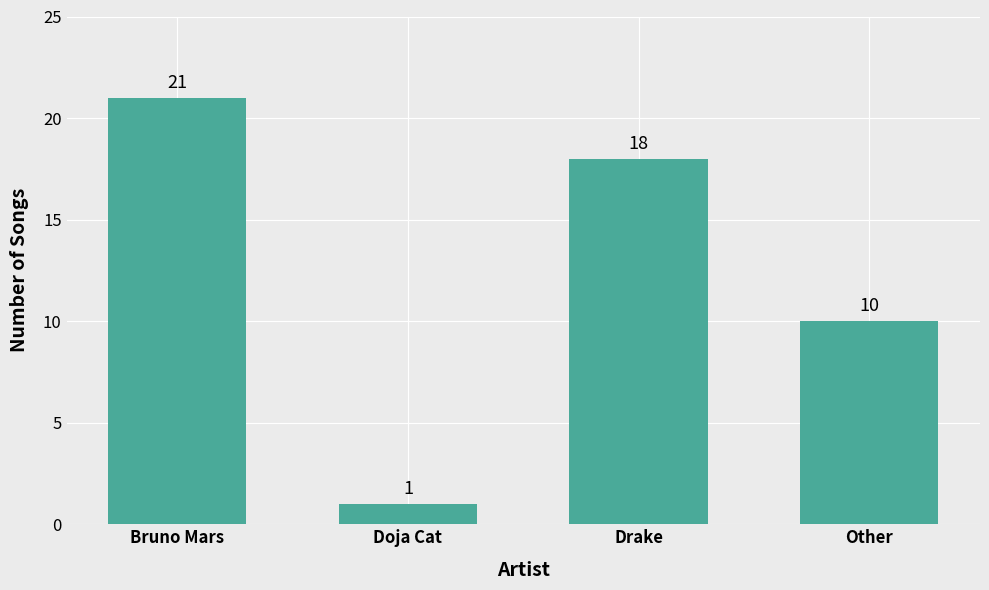

List the labels in order of value, smallest first.

Doja Cat, Other, Drake, Bruno Mars